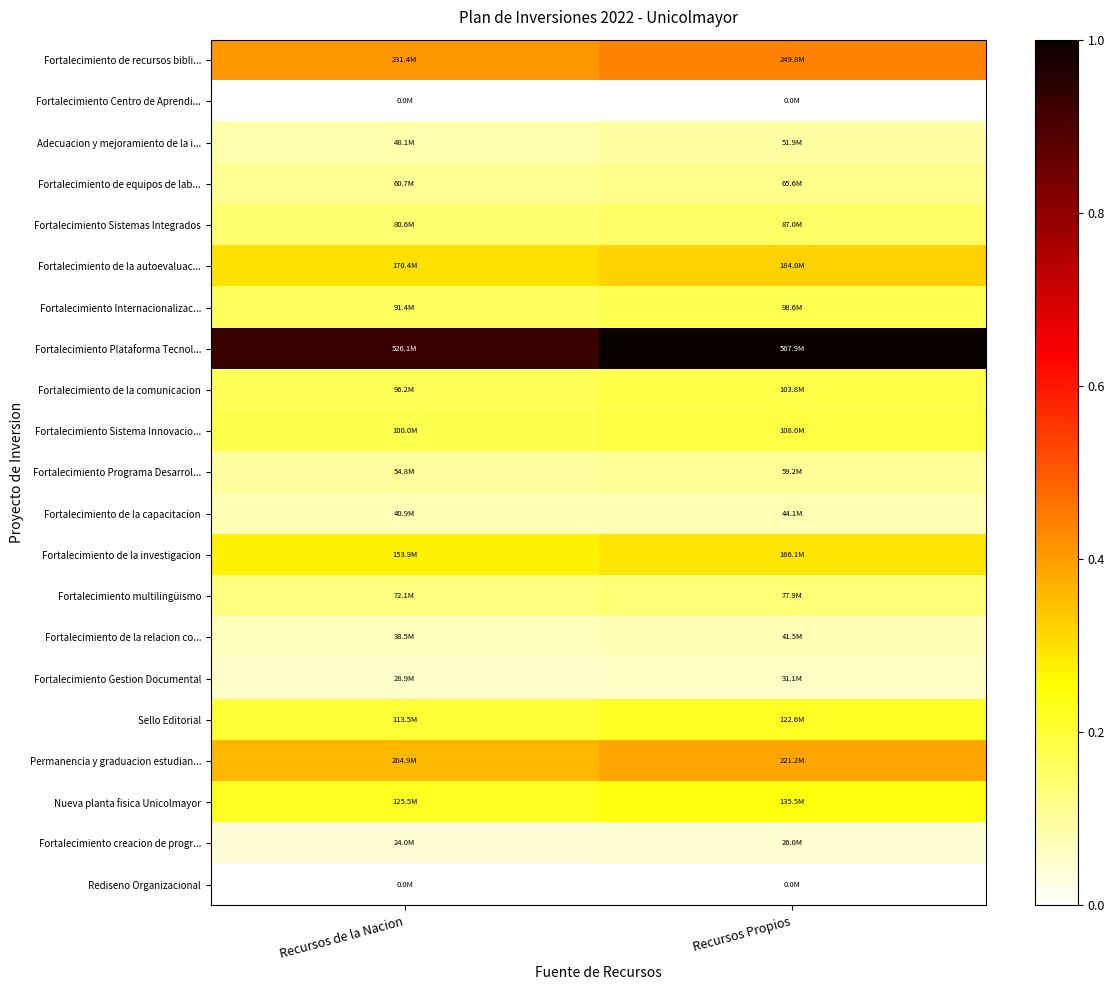

Which has a higher value, Recursos Propios or Recursos de la Nacion?

Recursos Propios